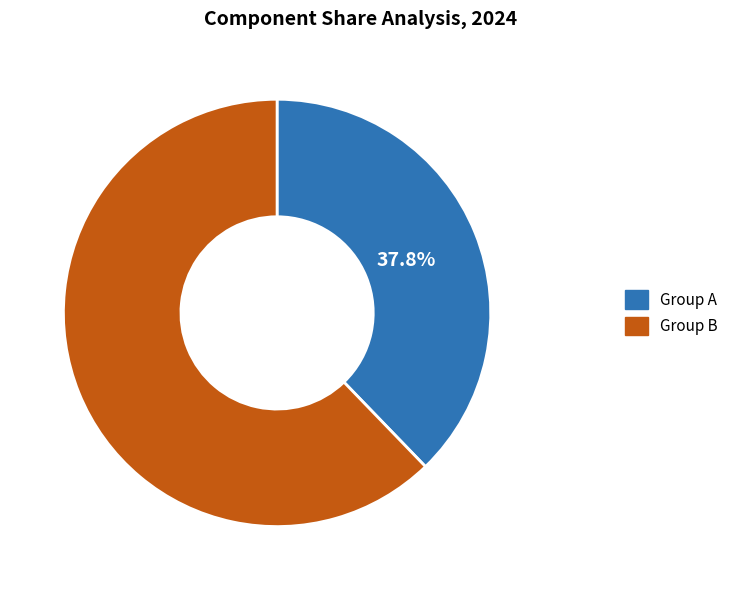

Is there a majority slice in this chart?

Yes